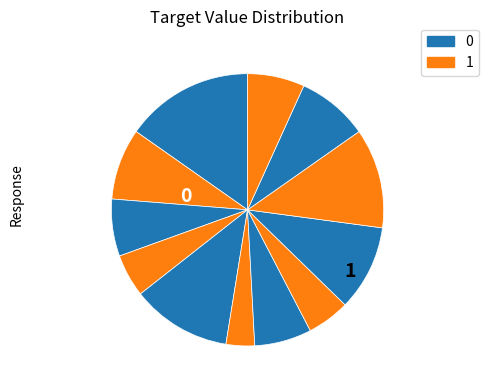

Count the number of slices in the pie.

12